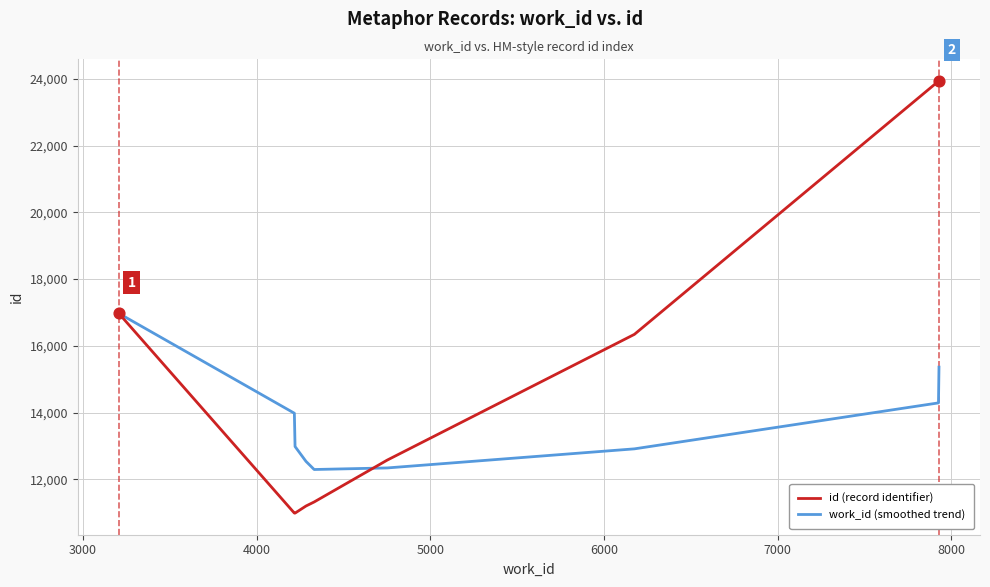

What are all the series names shown in the legend?

id (record identifier), work_id (smoothed trend)